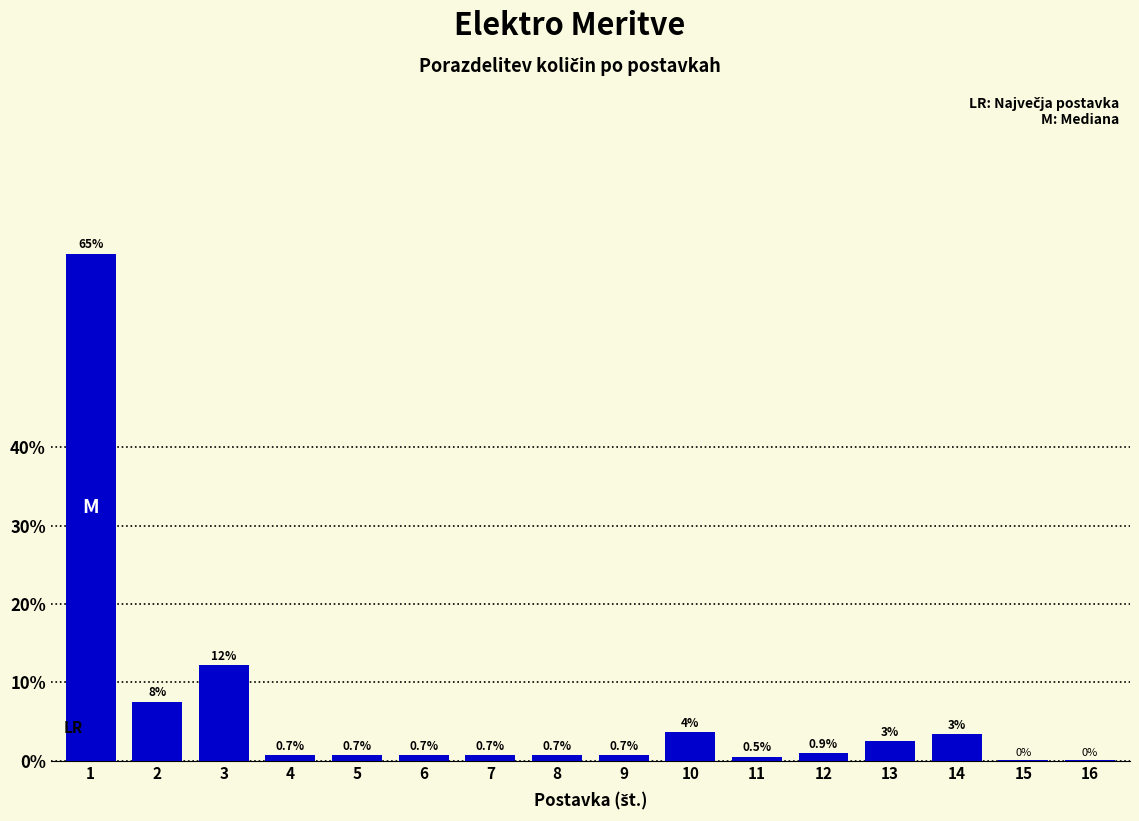

Are the bars horizontal?

No